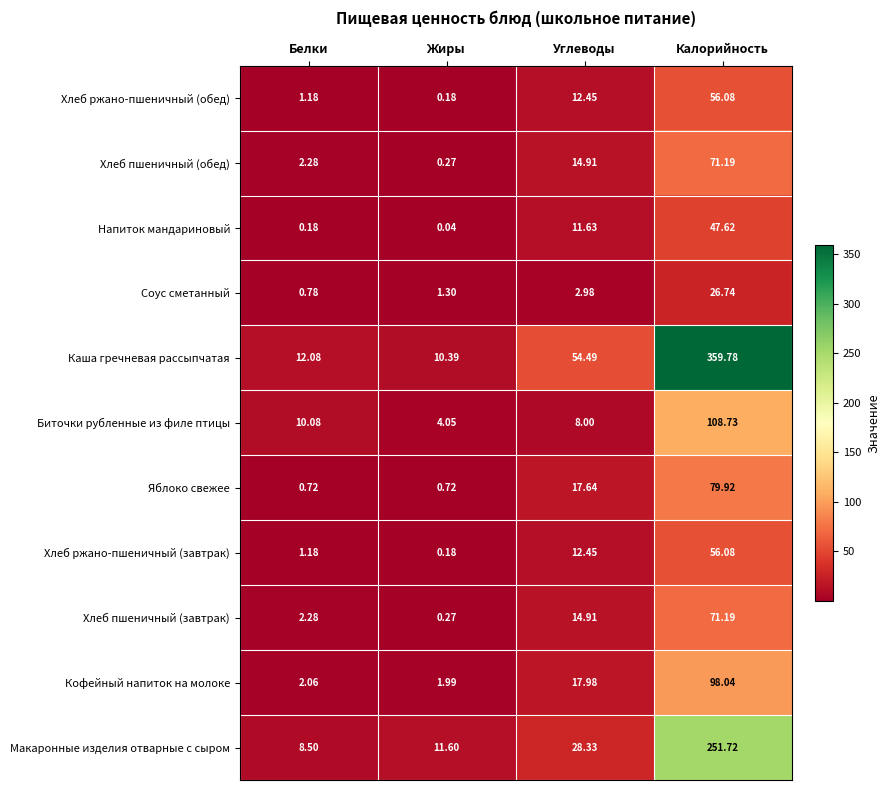

Which series has the largest total across all categories?

Каша гречневая рассыпчатая